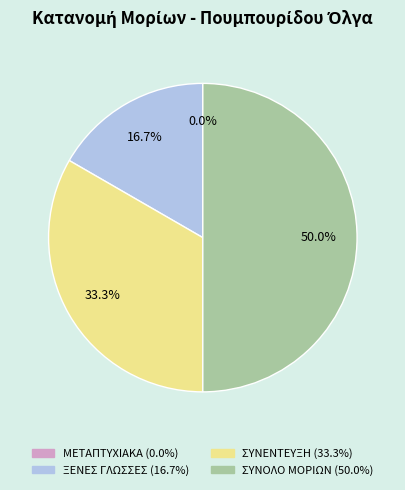

Which category has the smallest portion of the pie?

ΜΕΤΑΠΤΥΧΙΑΚΑ